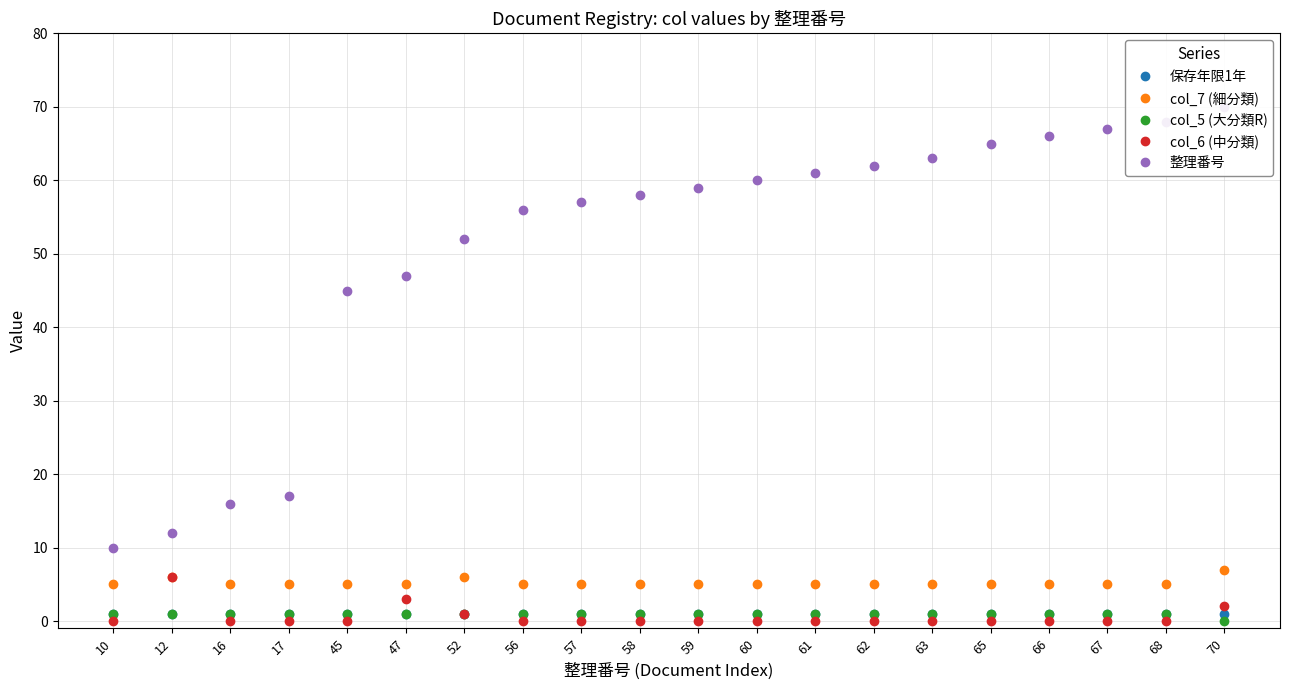

What is the maximum value for 保存年限1年?

1